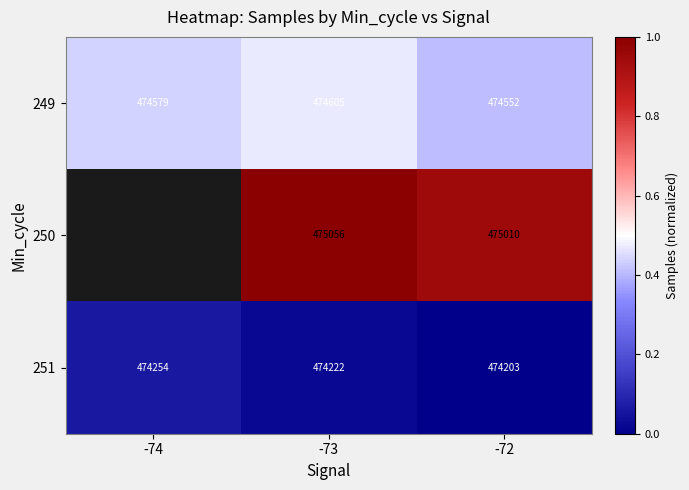

How many distinct data groups are displayed?

3